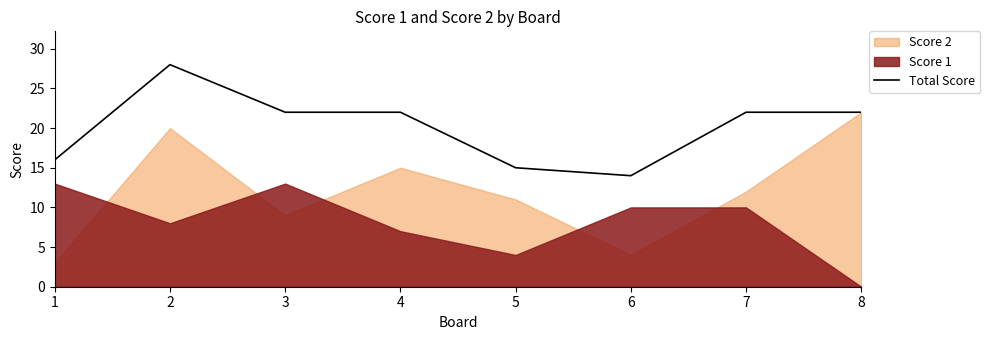

How many points are higher than both their immediate neighbors (excluding endpoints)?

1